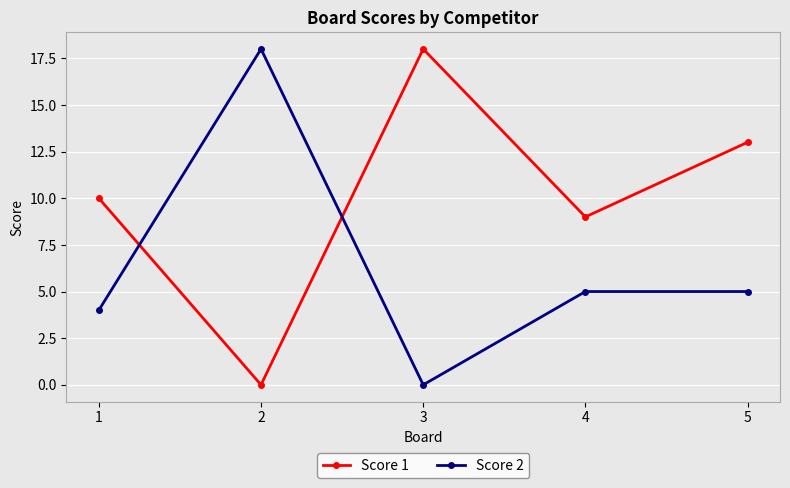

What is the difference between the highest and lowest values at 2?

18